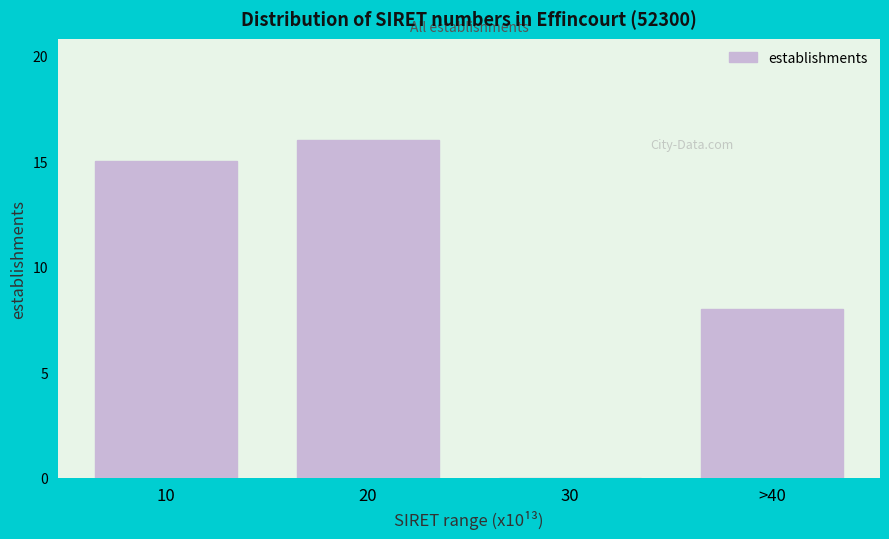

Reading left to right, what are all the values shown in this chart?

10=15	20=16	30=0	>40=8